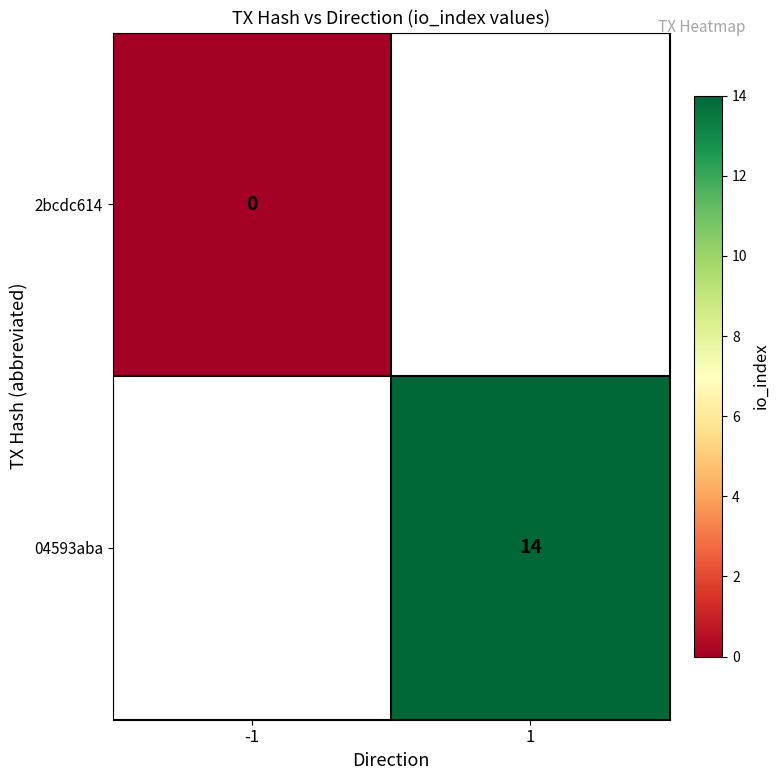

At how many categories does at least one series exceed 11?

1